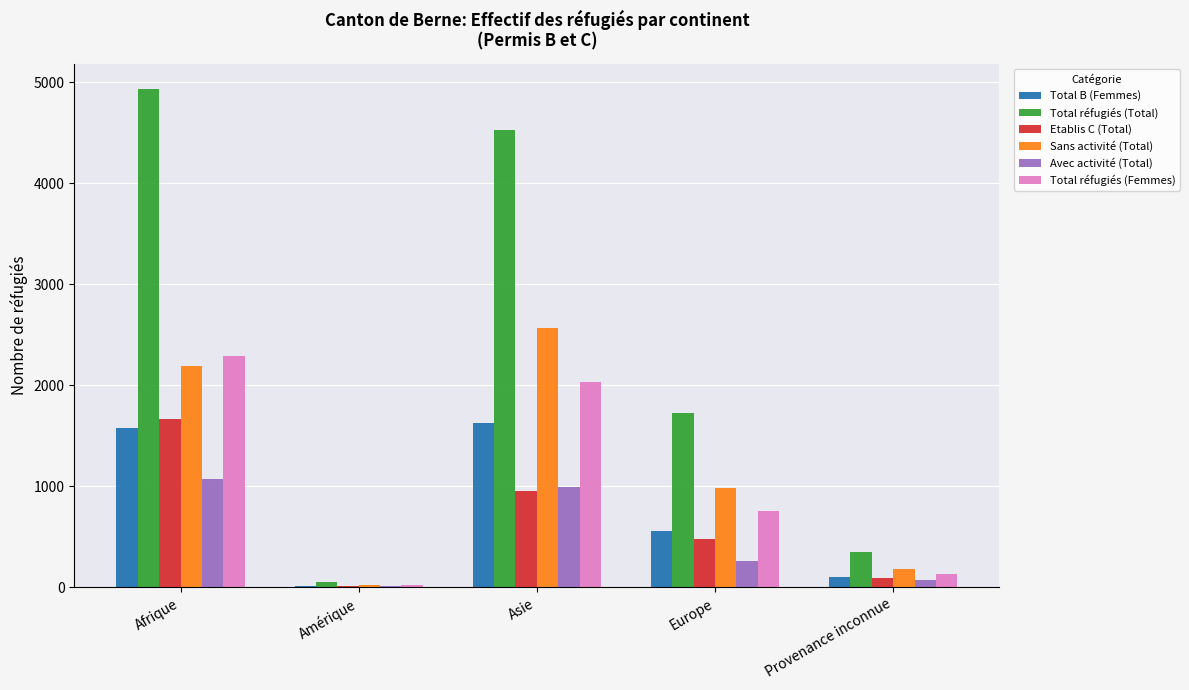

Is it true that Etablis C (Total) equals 857 at Europe?

False